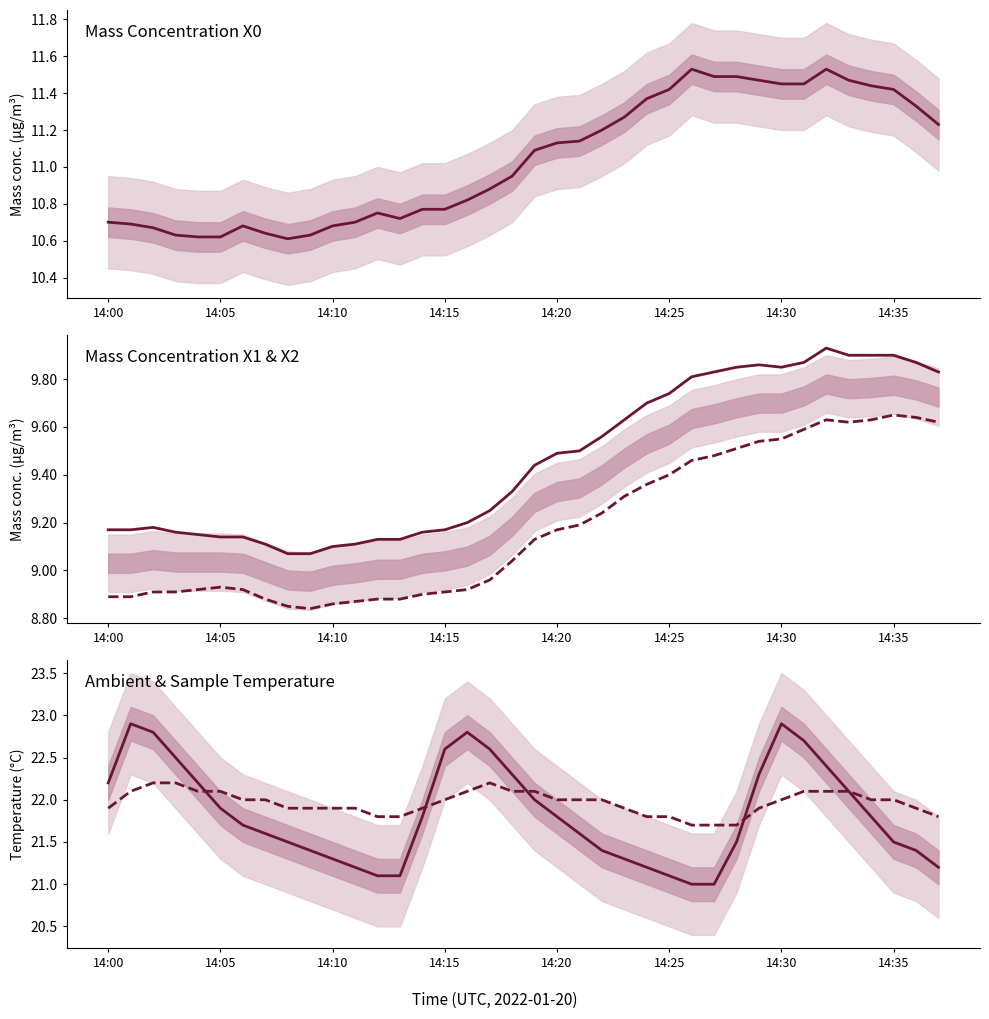

At which category does the chart reach its minimum across all series?

9